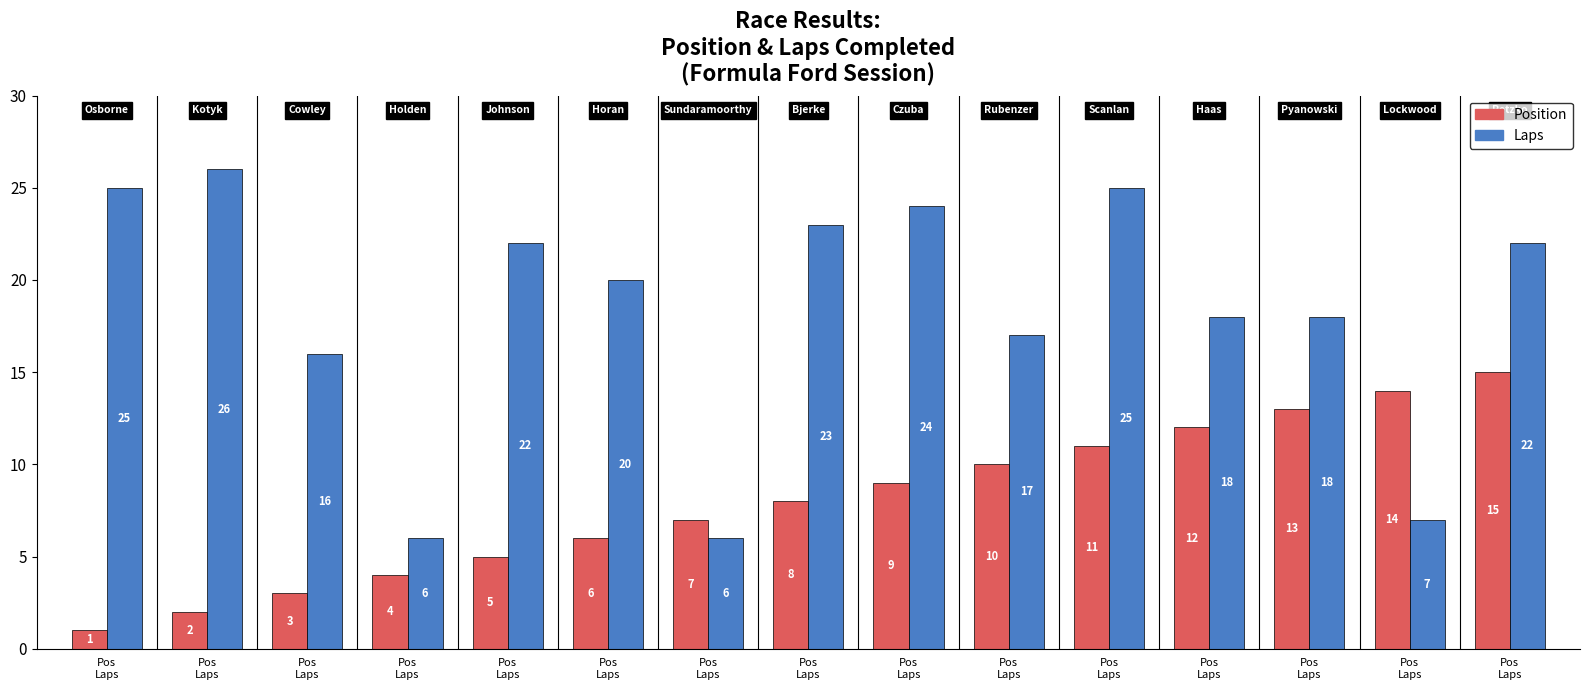

Which category has the highest value in the Laps series?

Pos
Laps